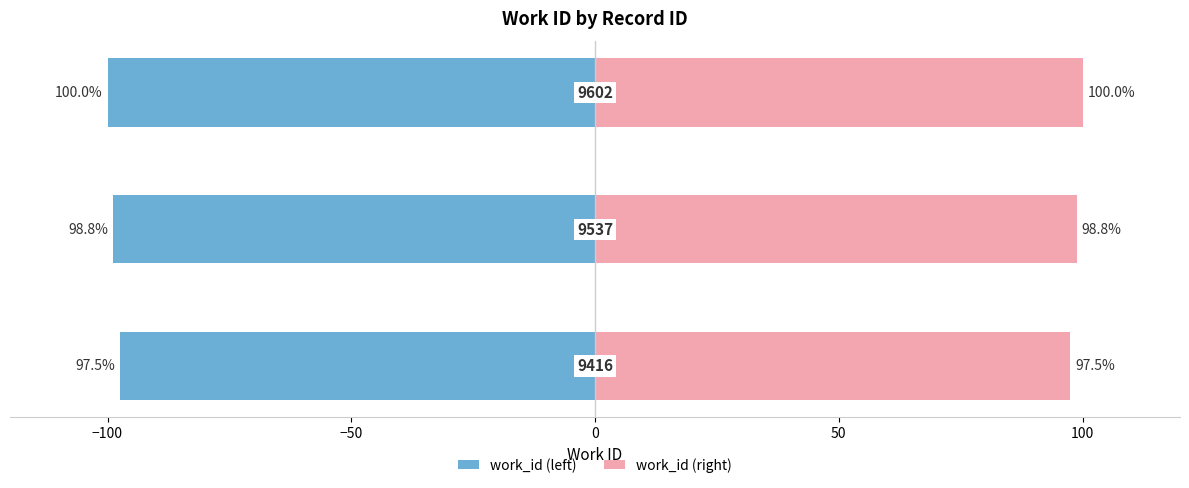

How many categories are shown in the chart?

3